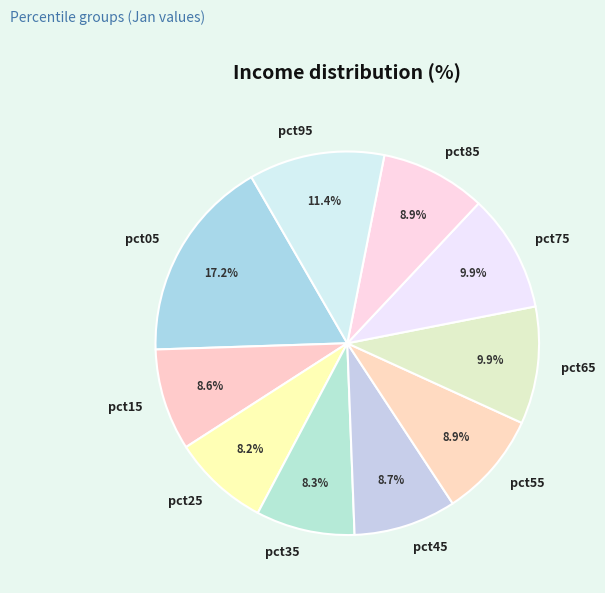

Between pct15 and pct05, which is larger?

pct05